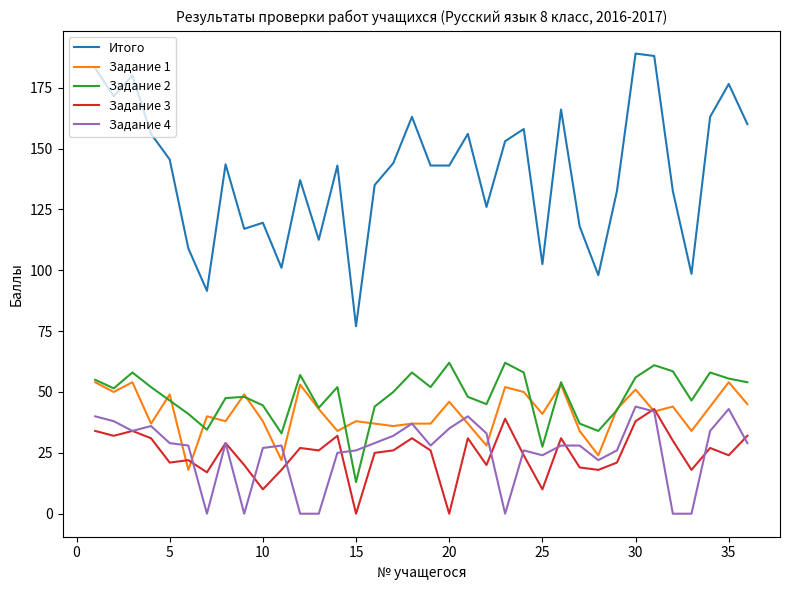

True or false: Задание 3 and Задание 2 intersect in this chart.

False